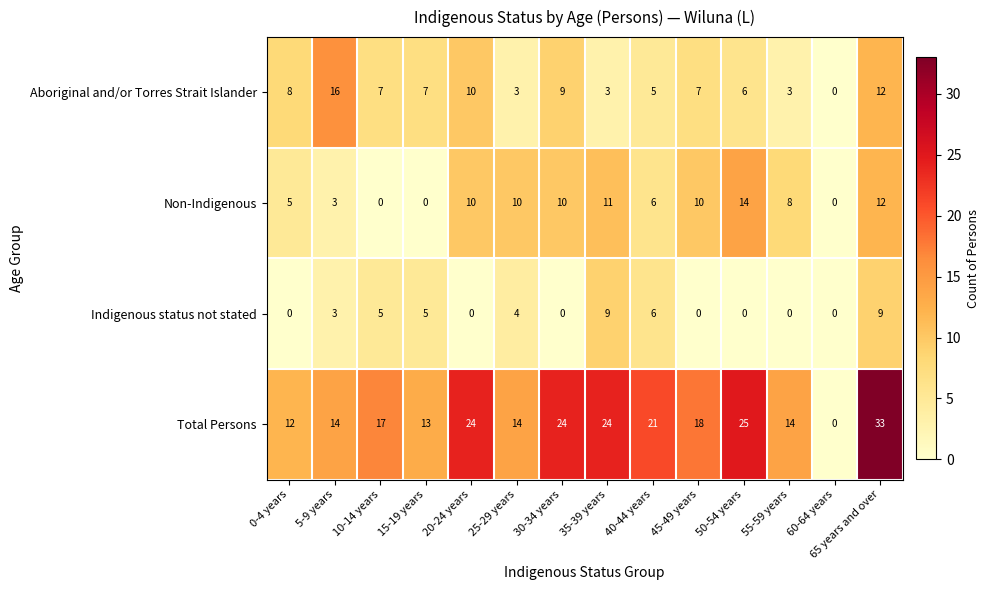

What is the approximate value of Non-Indigenous at 50-54 years, to the nearest 10?

10